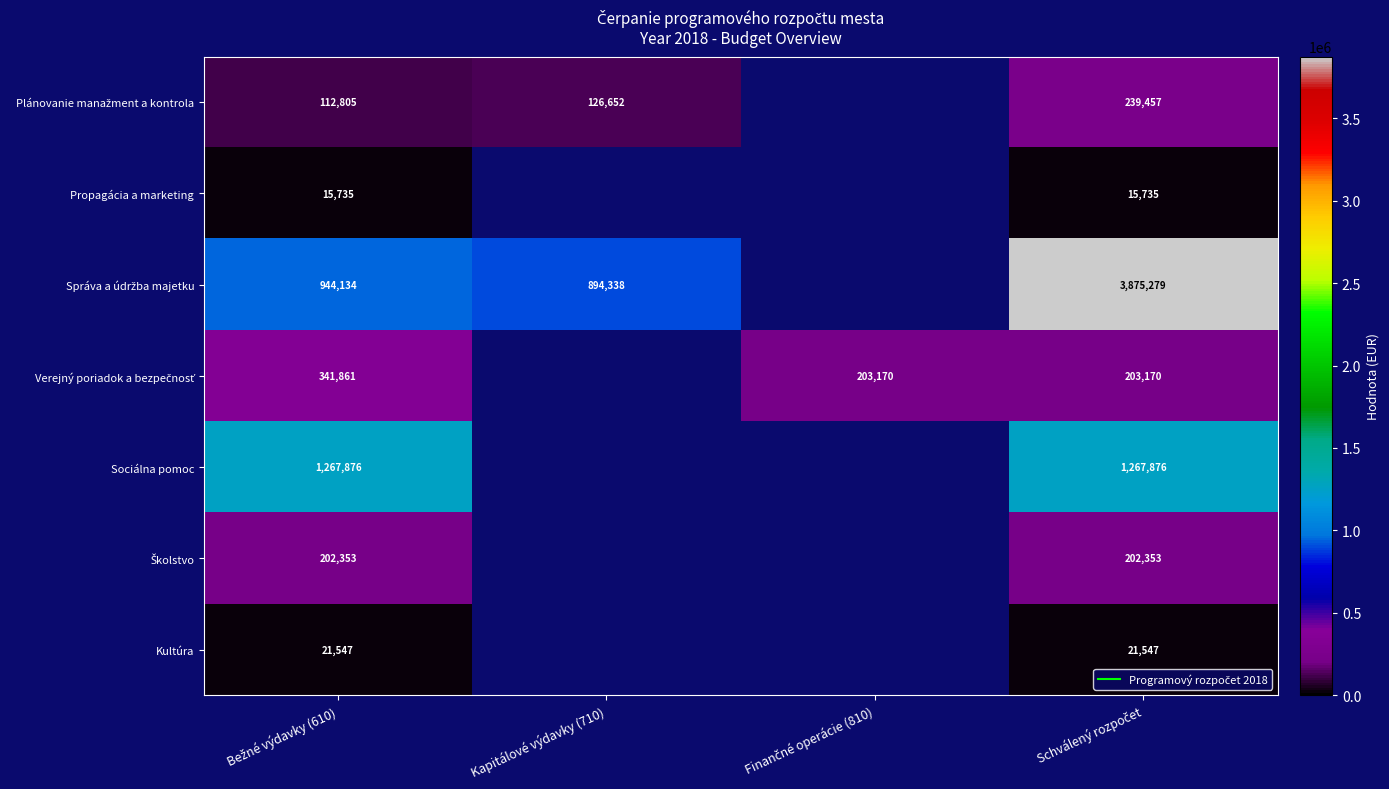

How many positive values does the Sociálna pomoc series have?

2